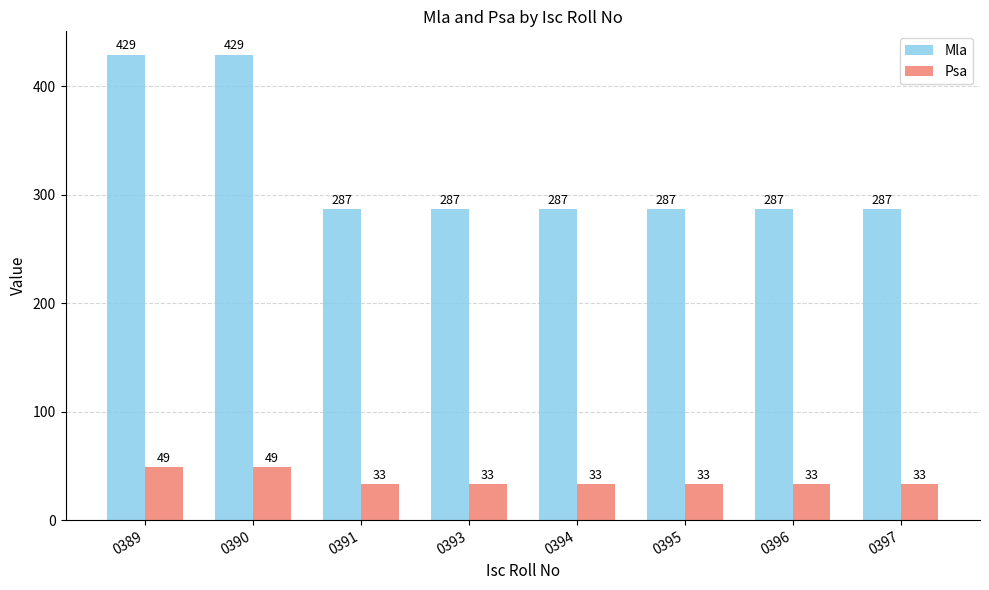

What is the value of the Psa bar at the 6th from the left?

33